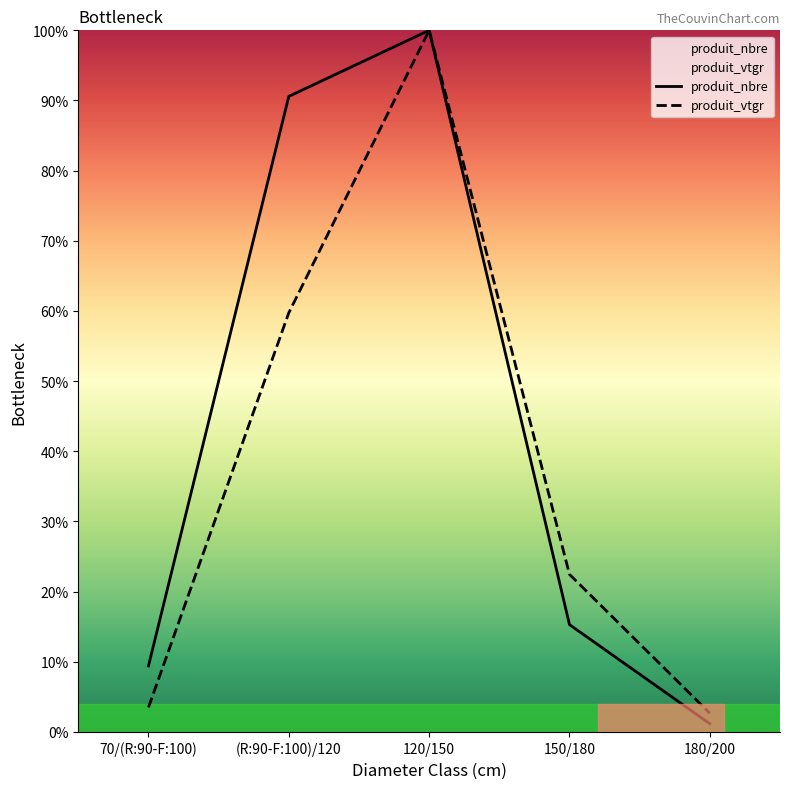

What is the lowest value of the produit_vtgr series?

2.7